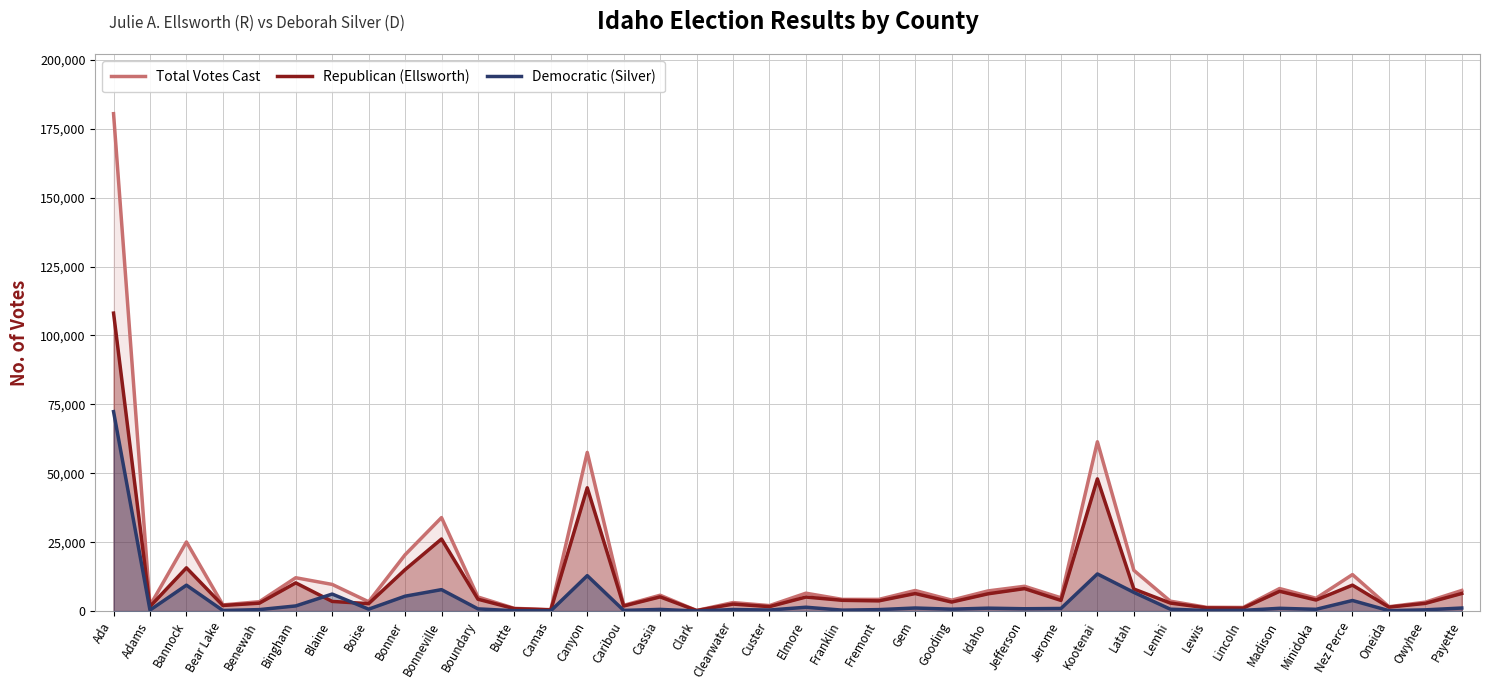

What position from the right is Caribou?

24